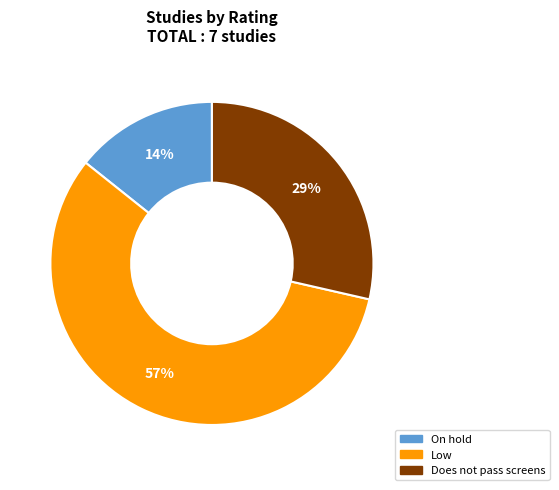

To the nearest percent, what is the difference between the largest and smallest slice percentages?

43%